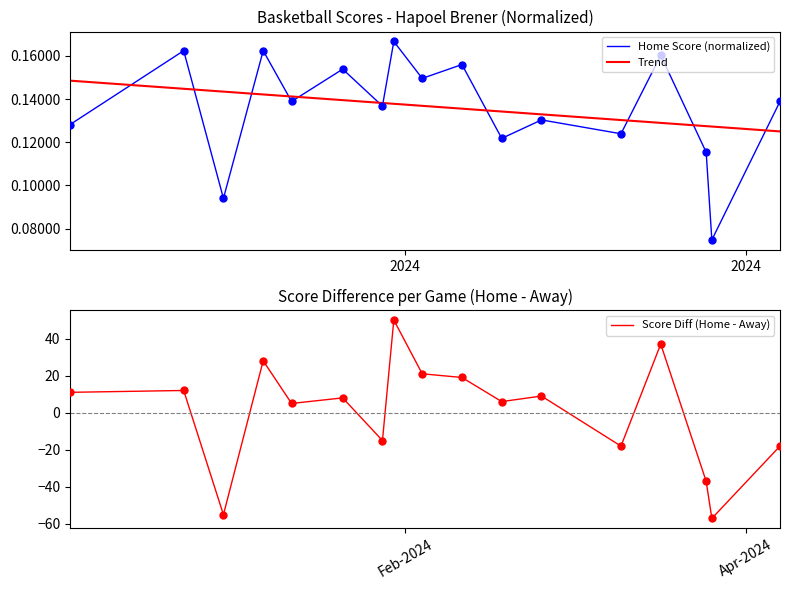

Which series ends up on top after the final intersection of Home Score (normalized) and Trend?

Home Score (normalized)